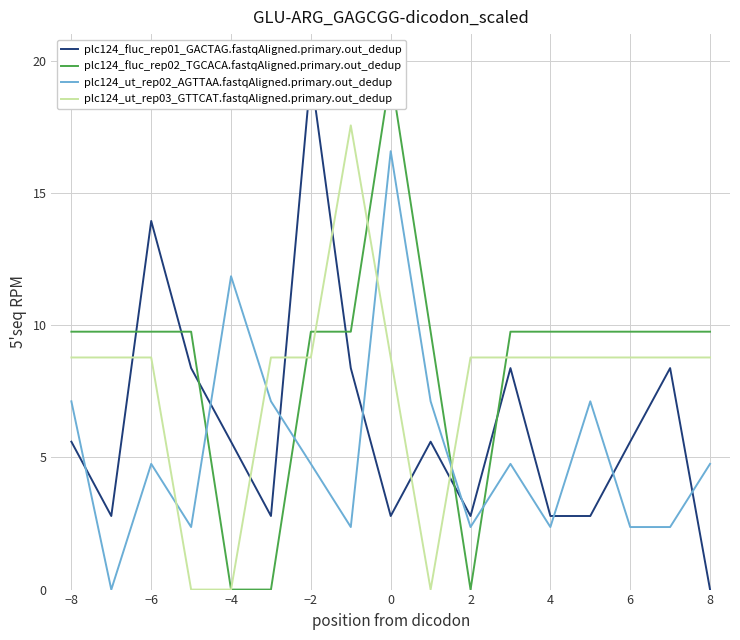

Does the chart have visible grid lines?

Yes